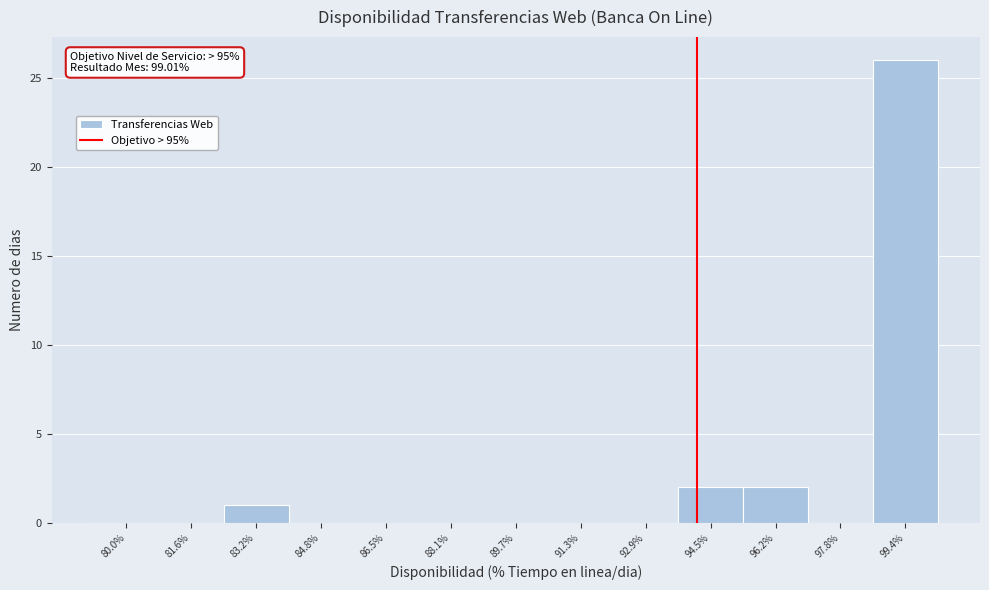

Reading right to left, list all the values displayed in this chart.

99.4%=26	97.8%=0	96.2%=2	94.5%=2	92.9%=0	91.3%=0	89.7%=0	88.1%=0	86.5%=0	84.8%=0	83.2%=1	81.6%=0	80.0%=0